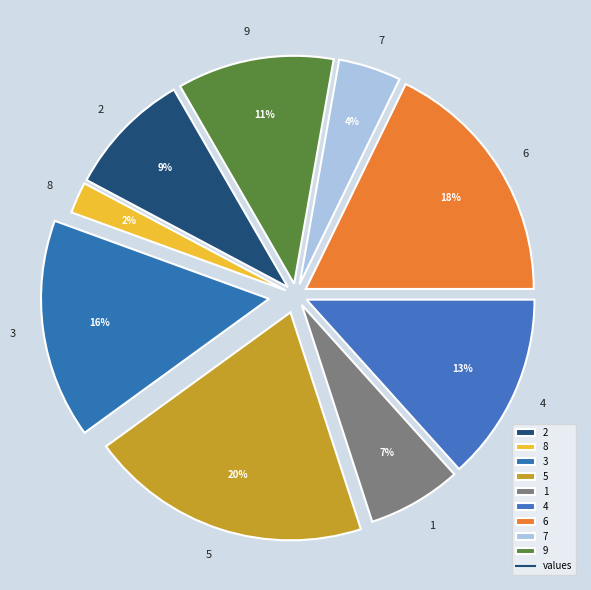

Approximately how many times larger is the value at 5 compared to 9?

1.8